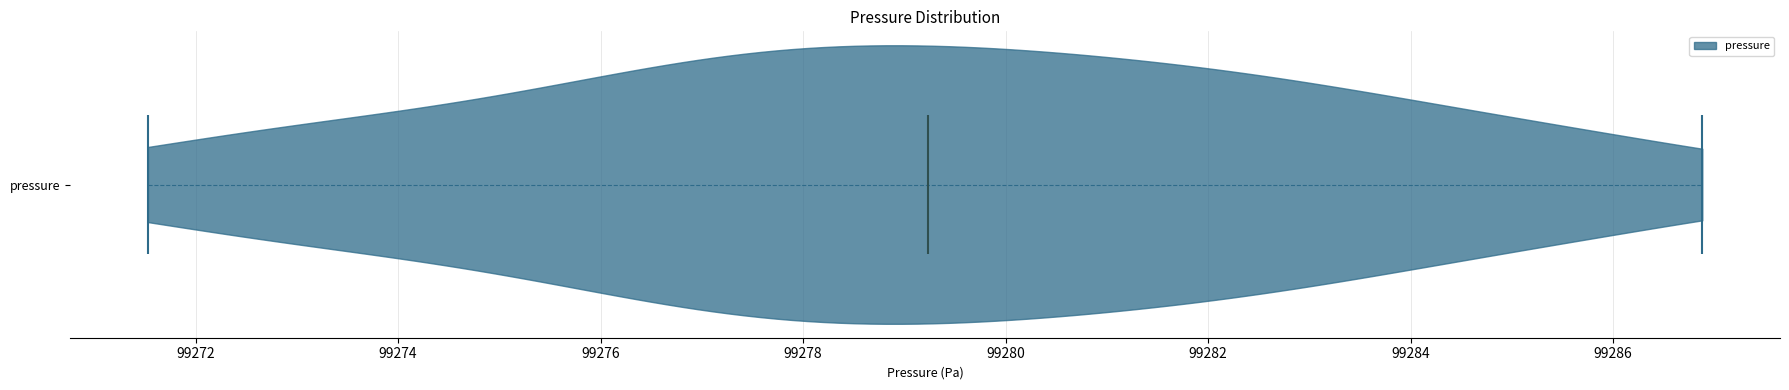

Read this violin plot against the x-axis: where its median line is, and the lowest and highest points the violin reaches. The values are not printed on the chart, so give them approximately, as read against the axis.

median line 99279.2, lowest point 99271.6, highest point 99286.8